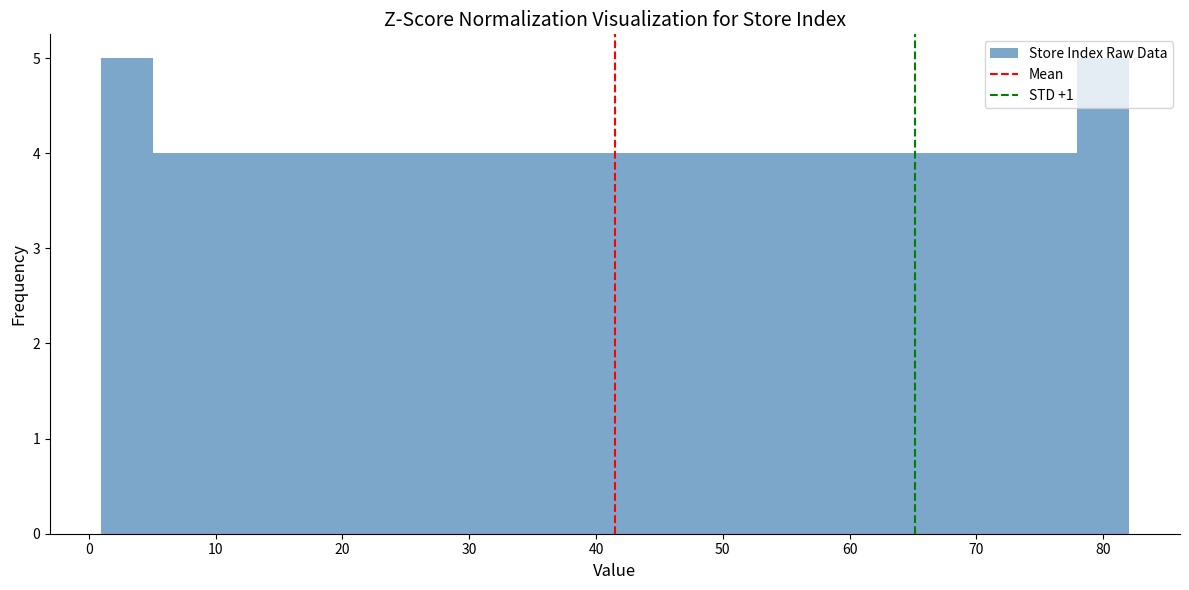

Reading left to right, transcribe this chart: for each bar, give the range it covers on the x-axis and its height. Neither the bar edges nor the heights are printed on the chart, so give them approximately, as read against the axes.

1 to 5: 5
5 to 9: 4
9 to 13: 4
13 to 17: 4
17 to 21: 4
21 to 25: 4
25 to 29: 4
29 to 33: 4
33 to 37: 4
37 to 42: 4
42 to 46: 4
46 to 50: 4
50 to 54: 4
54 to 58: 4
58 to 62: 4
62 to 66: 4
66 to 70: 4
70 to 74: 4
74 to 78: 4
78 to 82: 5